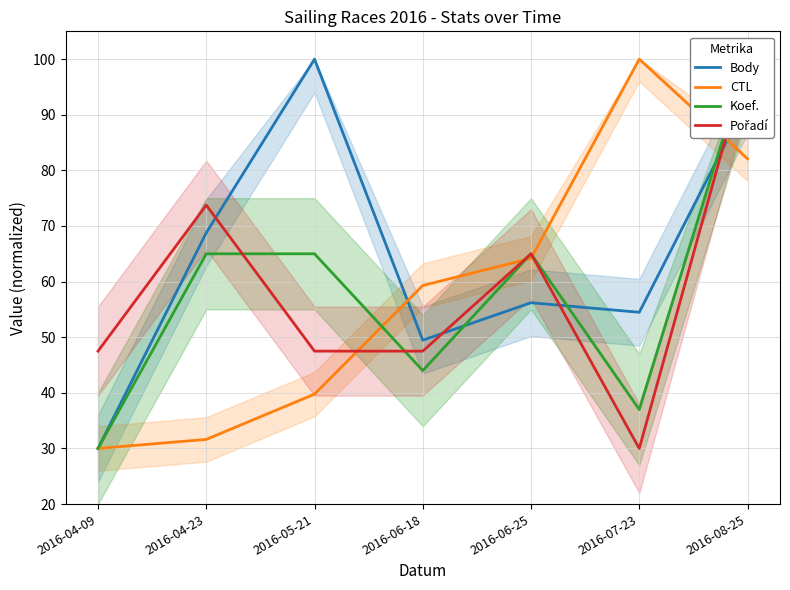

True or false: CTL and Pořadí intersect in this chart.

True